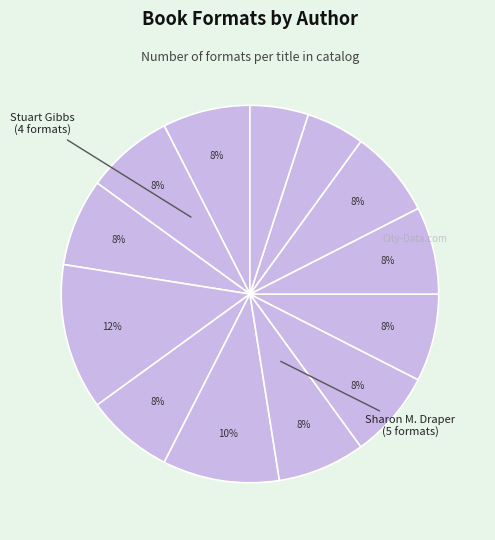

Count the number of slices in the pie.

13